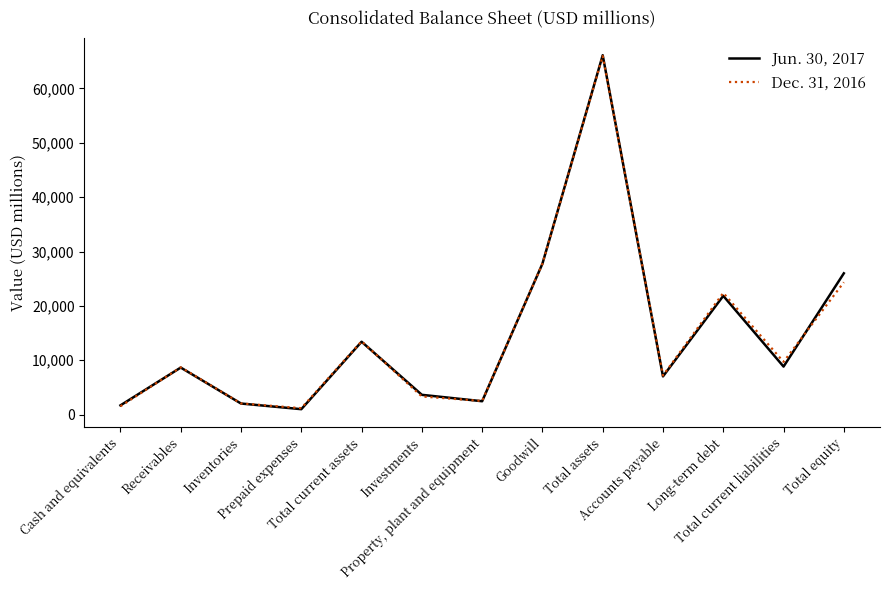

The Dec. 31, 2016 series shows 8699 at Receivables. True or false?

True